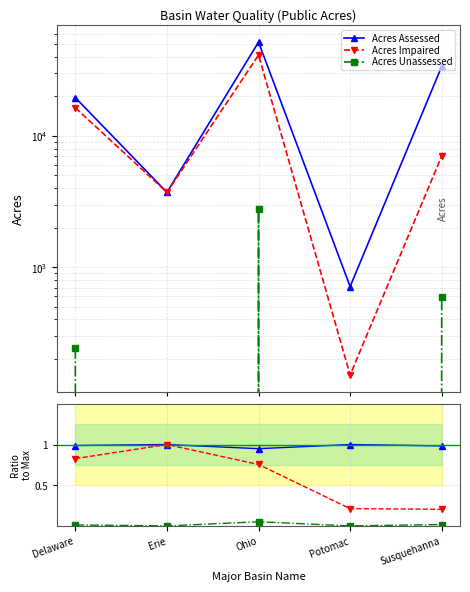

Is the value of Percent Unassessed at Susquehanna greater than the value of Percent Impaired at Erie?

No